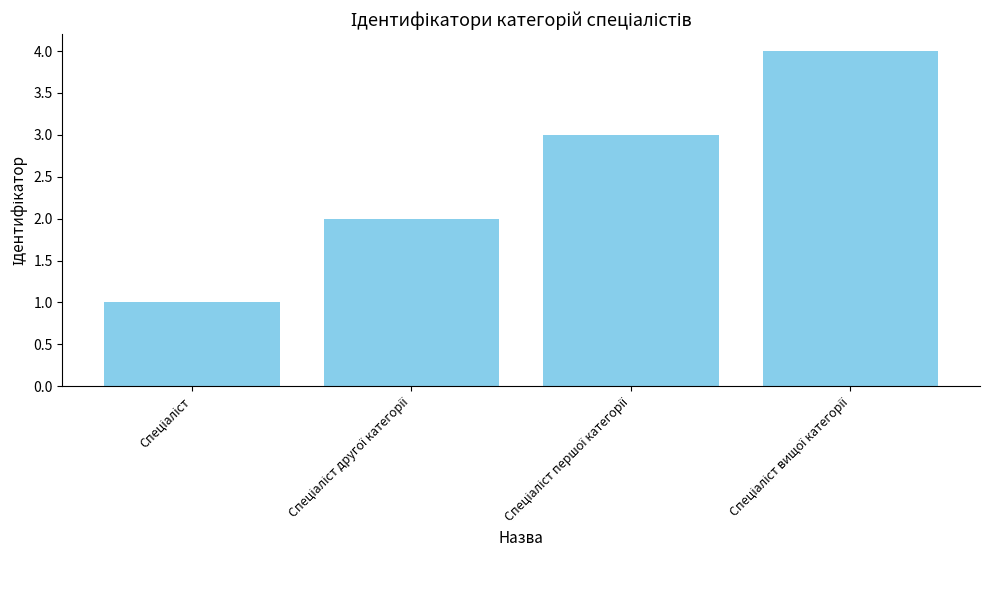

What is the sum of all values?

10